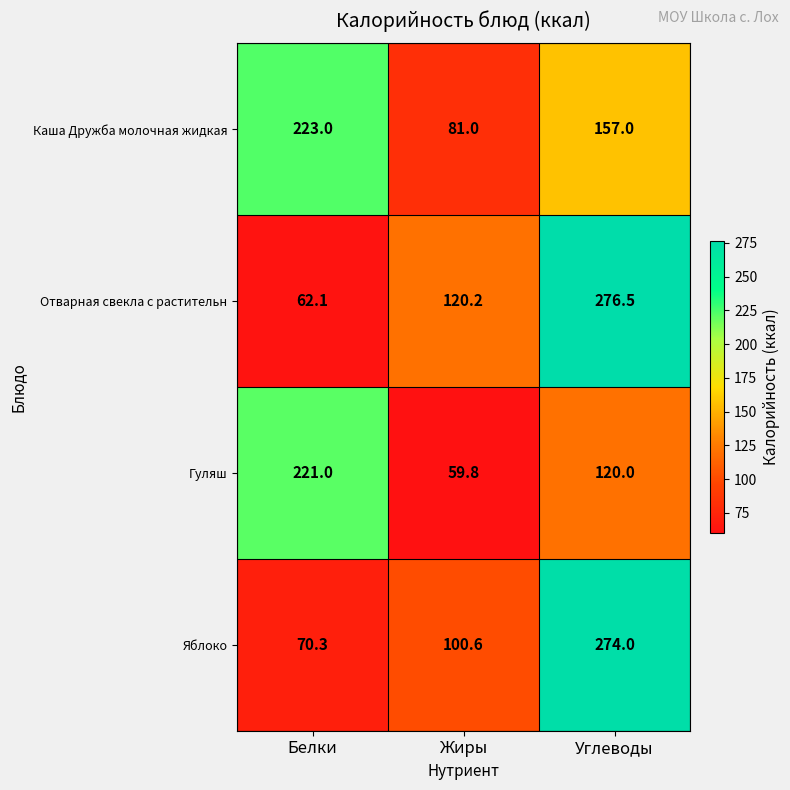

What is the sum of the Отварная свекла с растительн values at Углеводы and Белки?

338.6